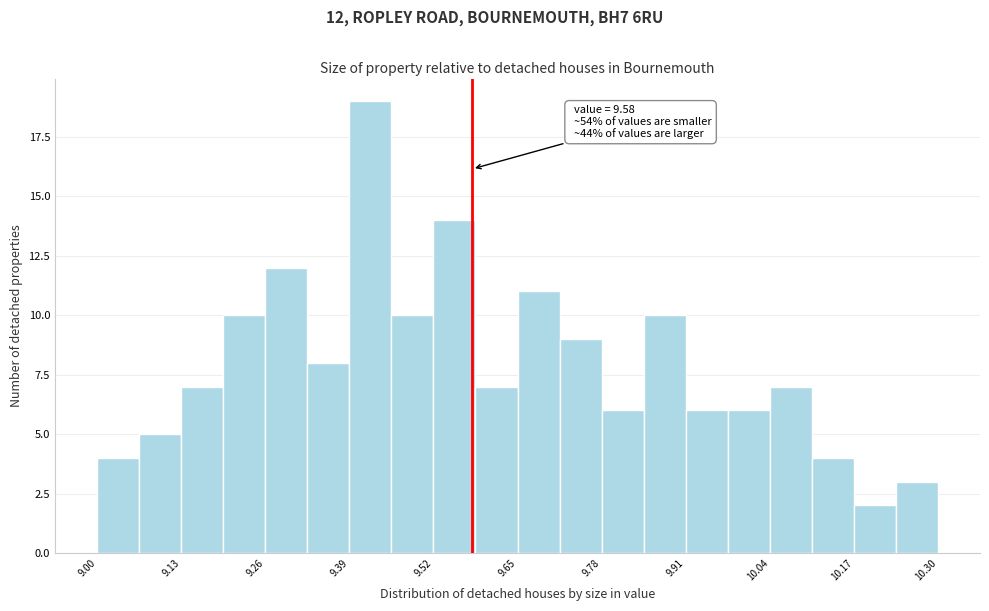

Around what value on the x-axis is the tallest bar? Give the approximate position of its centre, as read against the axis.

9.42